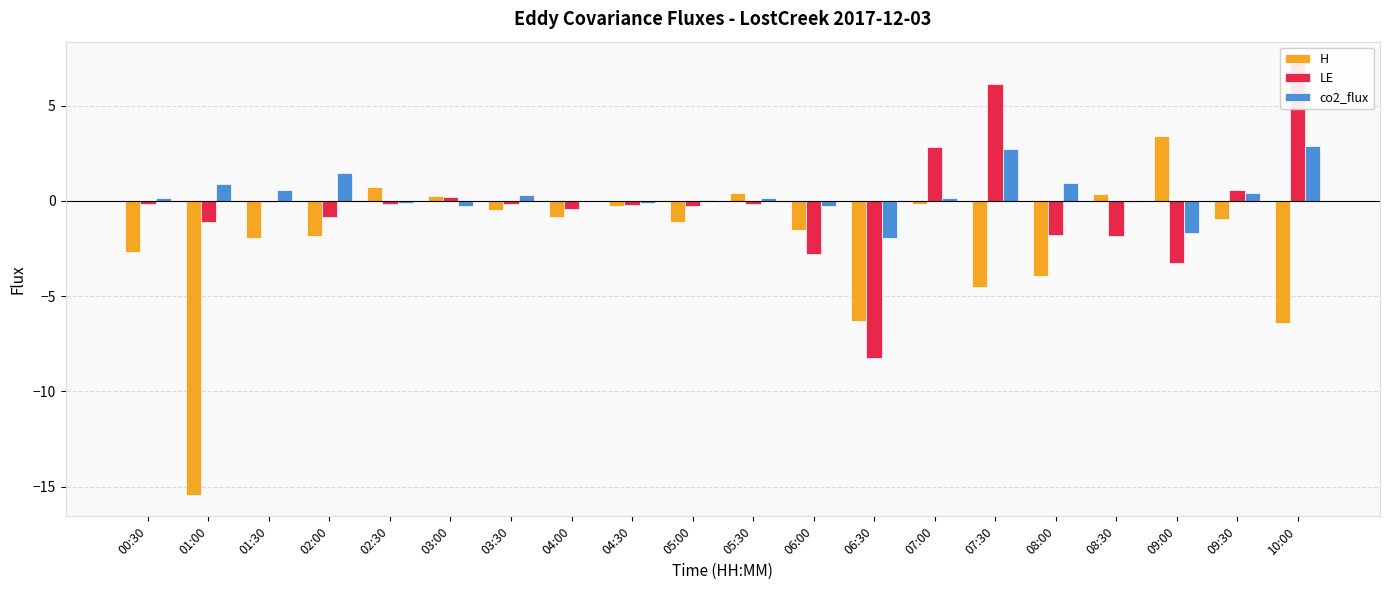

The value of LE at 07:00 is 2.8. True or false?

True